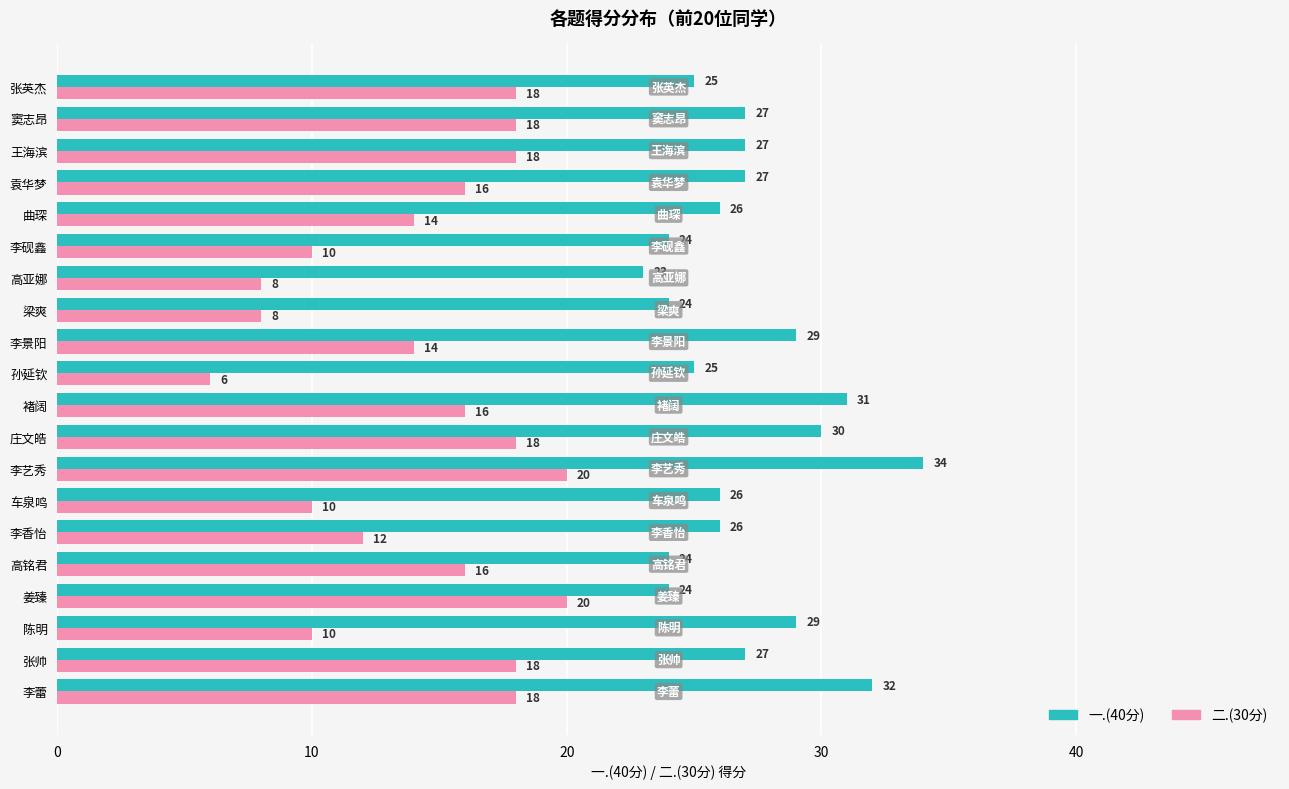

True or false: 二.(30分) has a value of 14 at 高亚娜.

False